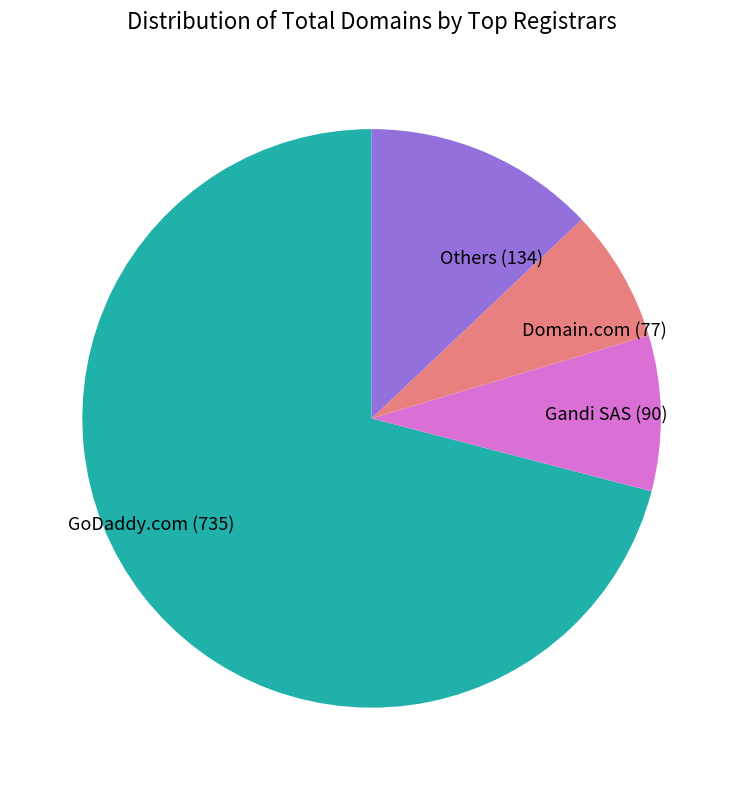

Is the sum of GoDaddy.com (735) and Others (134) greater than half?

Yes